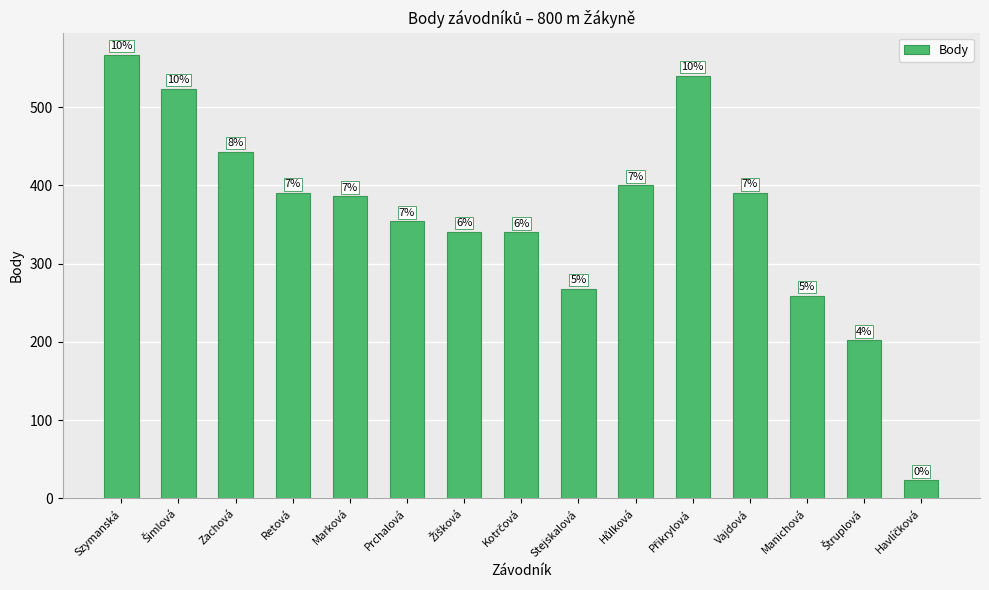

What is the difference between the maximum and minimum values?

544